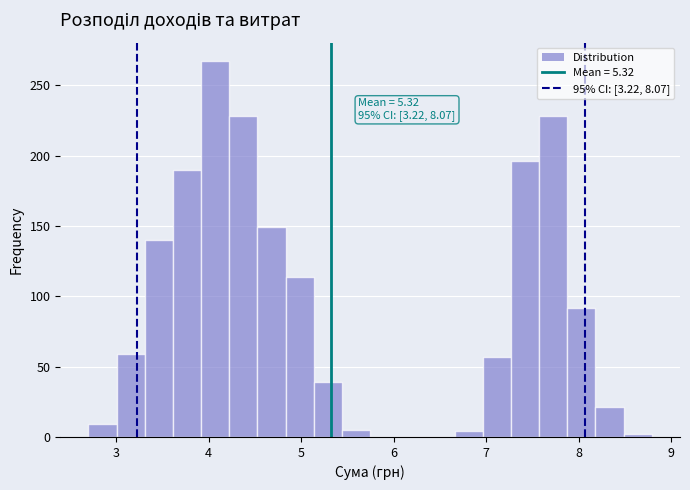

Around what value on the x-axis is the tallest bar? Give the approximate position of its centre, as read against the axis.

4.1